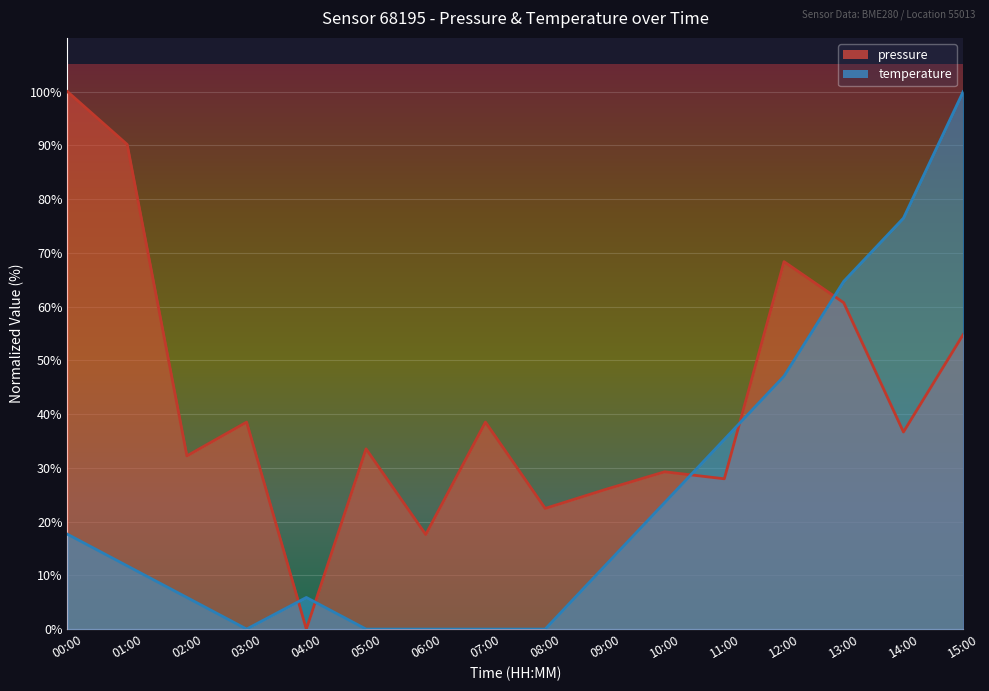

What is the difference between the temperature values at 15:00 and 07:00?

100.0